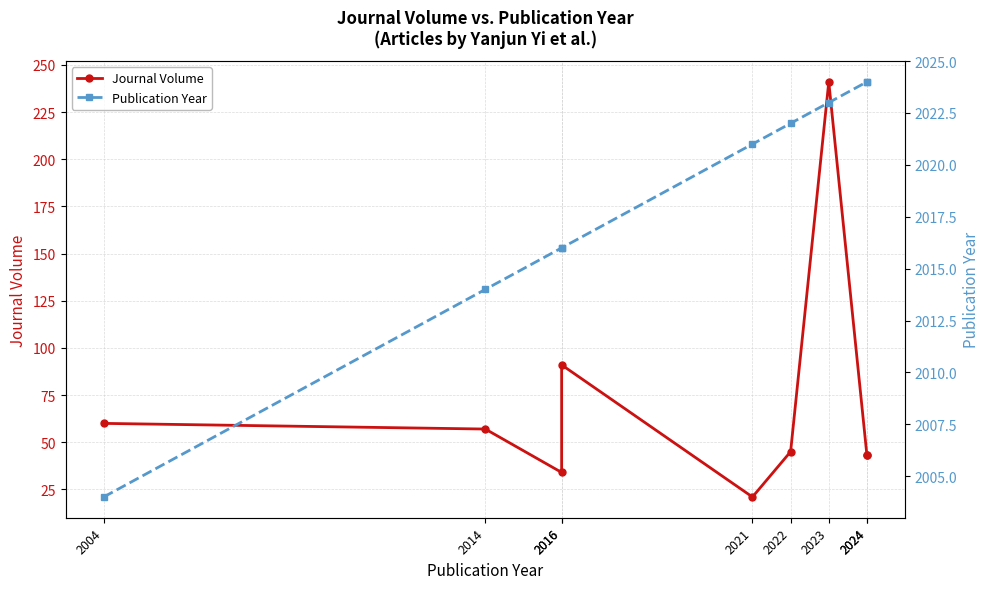

Reading left to right, what are all the values shown in this chart?

Journal Volume: 60	57	34	91	21	45	241	43	43
Publication Year: 2004	2014	2016	2016	2021	2022	2023	2024	2024